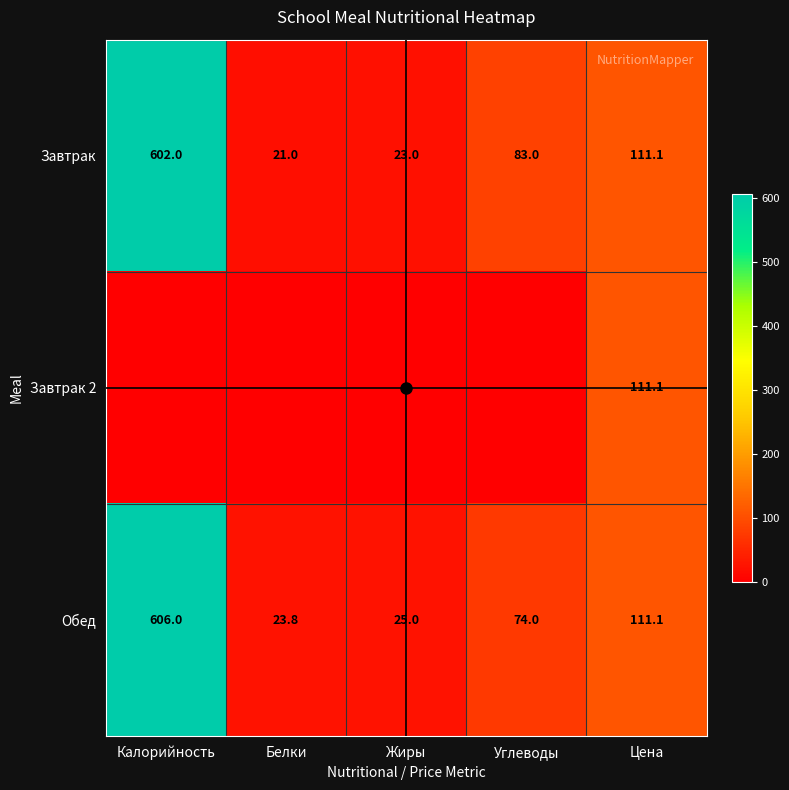

What is the difference between the Завтрак values at Жиры and Калорийность?

579.0